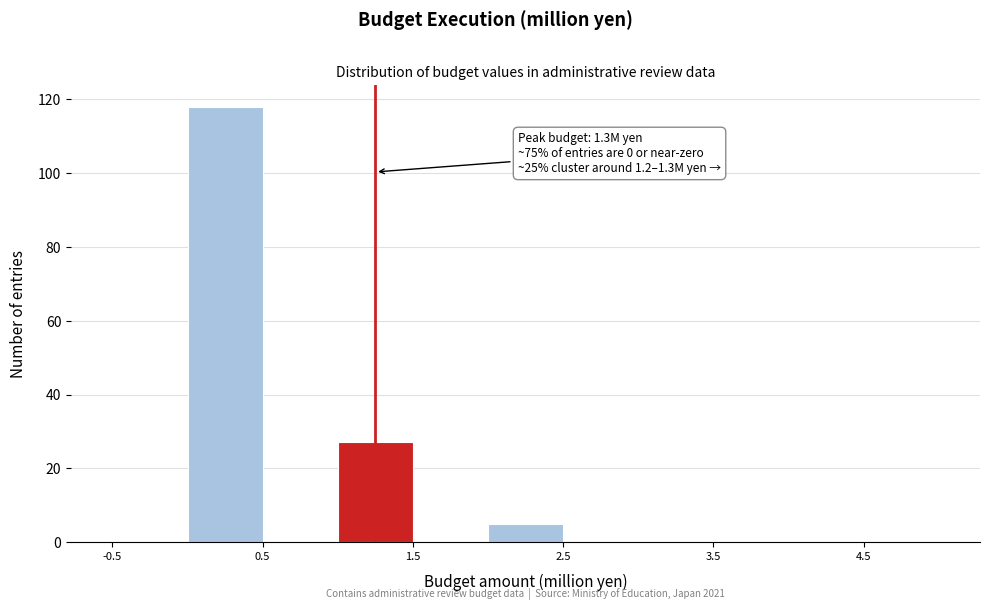

Which range on the x-axis has the tallest bar?

0.0 to 0.5